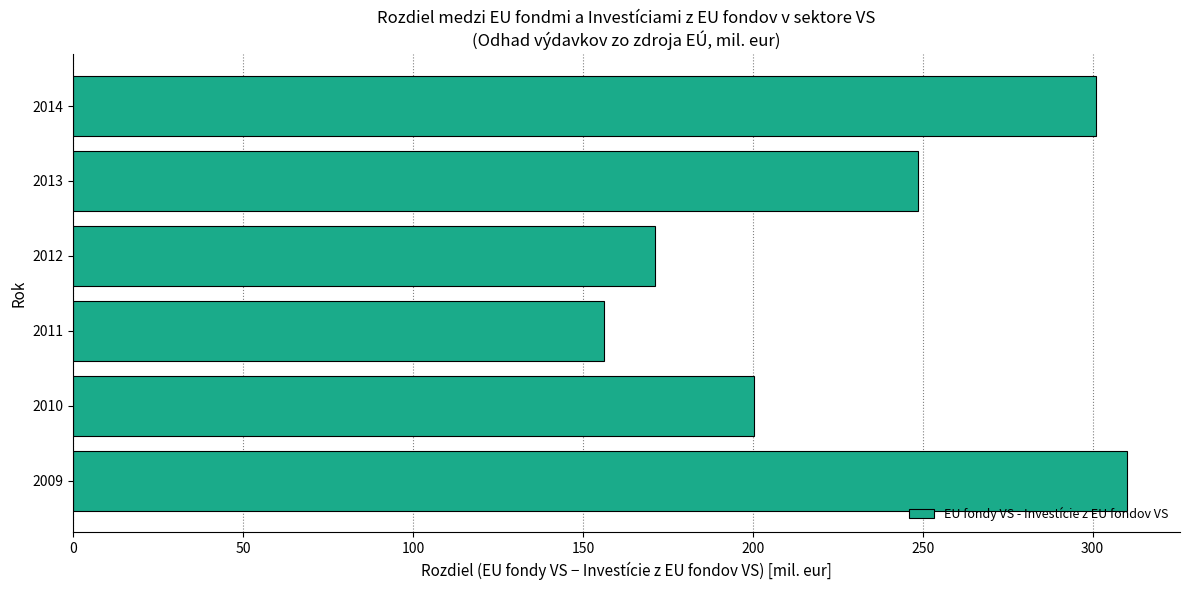

What is the sum of all values?

1387.4